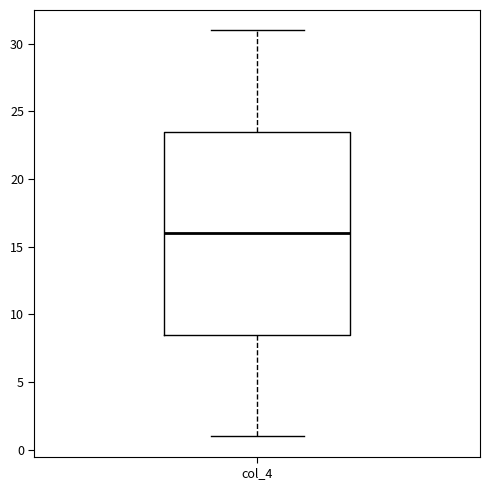

Read this box plot against the y-axis: the position of the median line, the range covered by the box, and the ends of both whiskers. The values are not printed on the chart, so give them approximately, as read against the axis.

median 16.0, box 8.5 to 23.5, whiskers 1.0 to 31.0